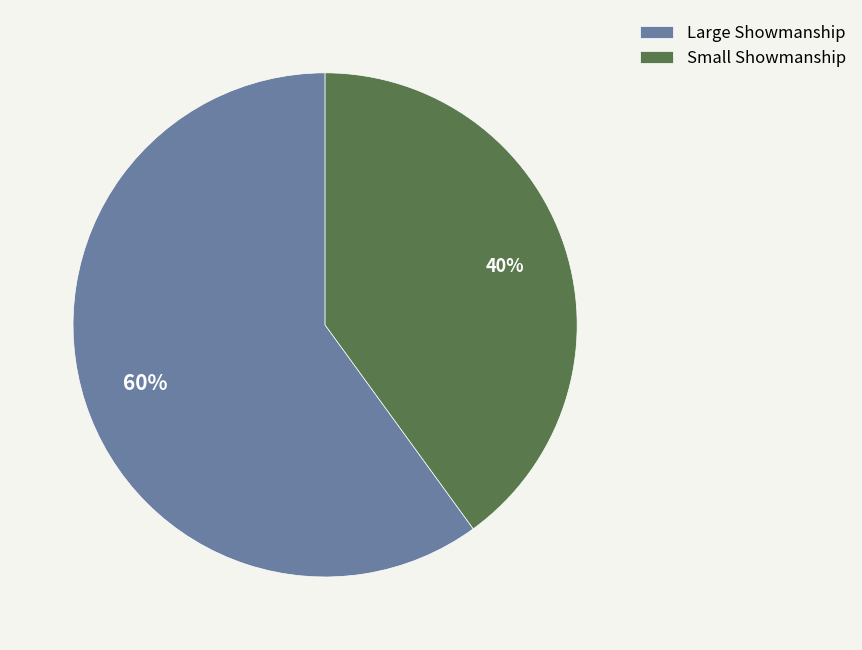

To the nearest percent, what portion does Large Showmanship represent?

60%